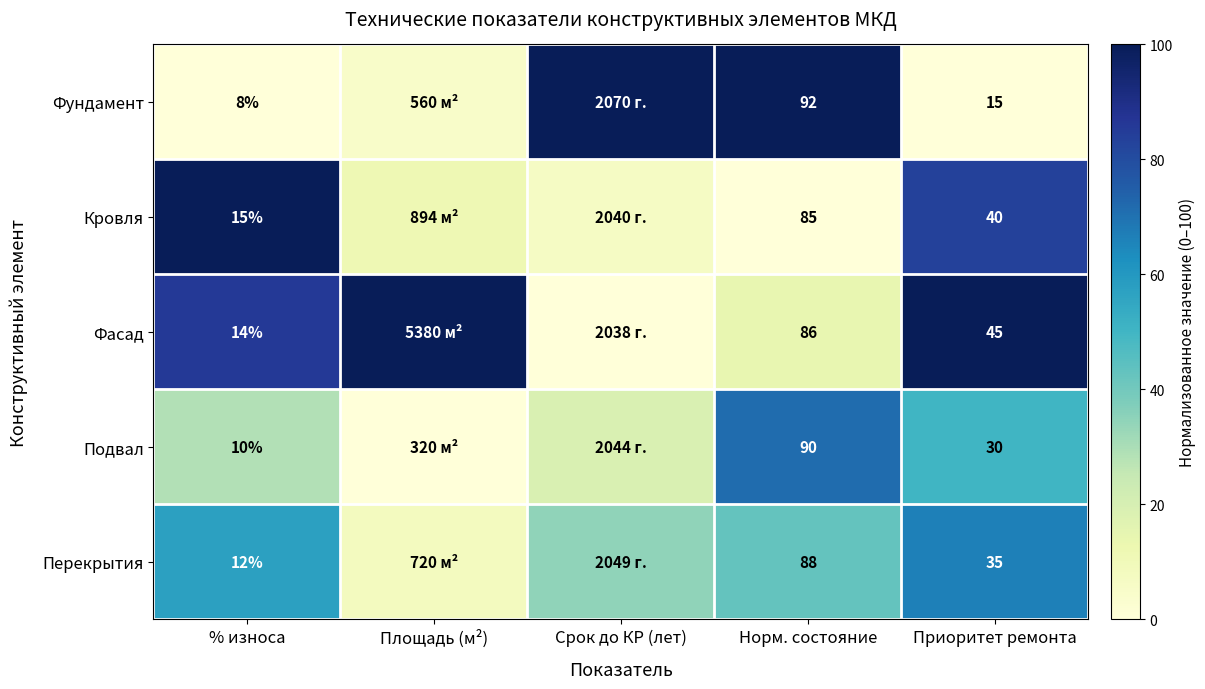

At Приоритет ремонта, list the series in order from largest to smallest.

Фасад, Кровля, Перекрытия, Подвал, Фундамент